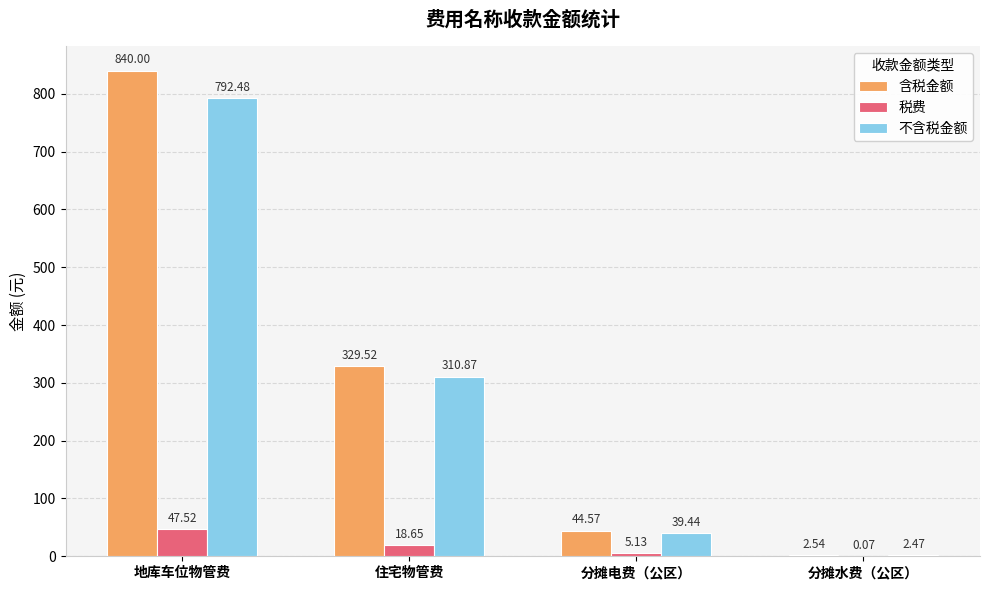

How many values in the 含税金额 series exceed 329?

2